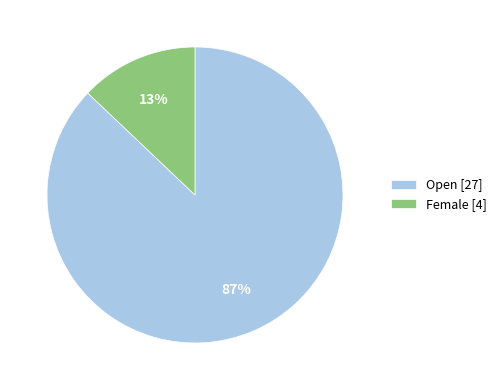

Is it true that Female [4] is 13% of the pie?

True